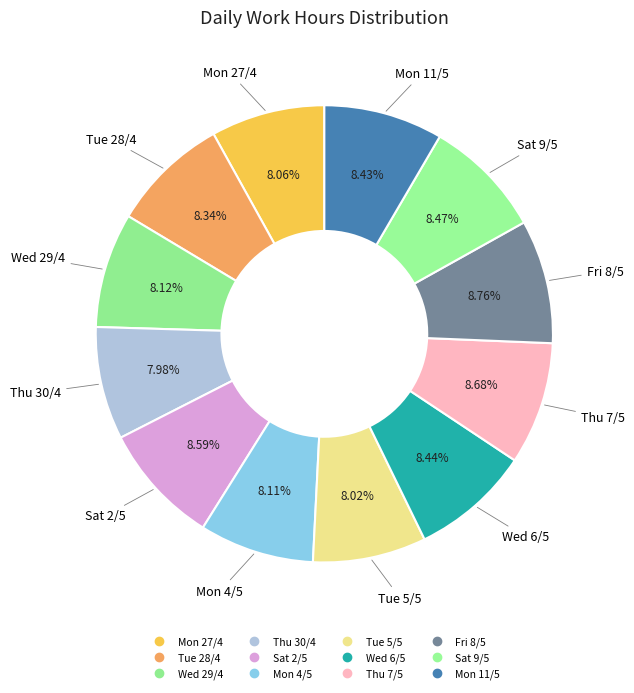

Is it true that Mon 11/5 is 16% of the pie?

False